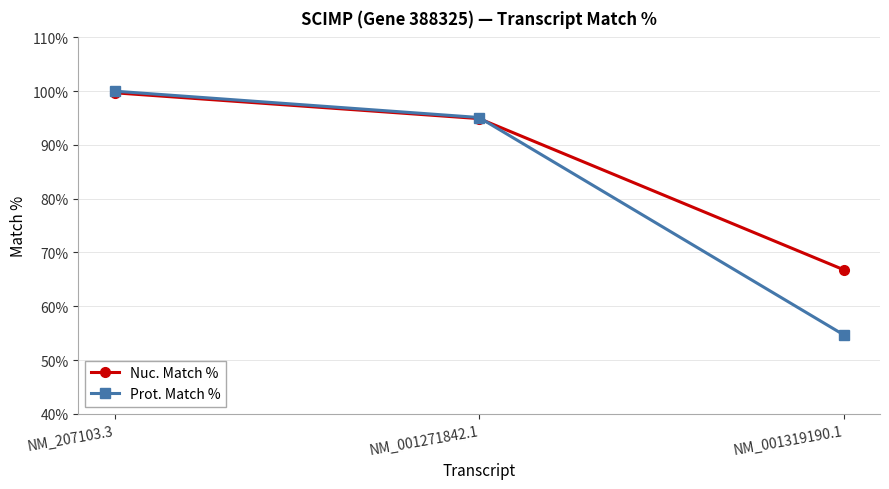

The value of Prot. Match % at NM_001319190.1 is 28.1. True or false?

False